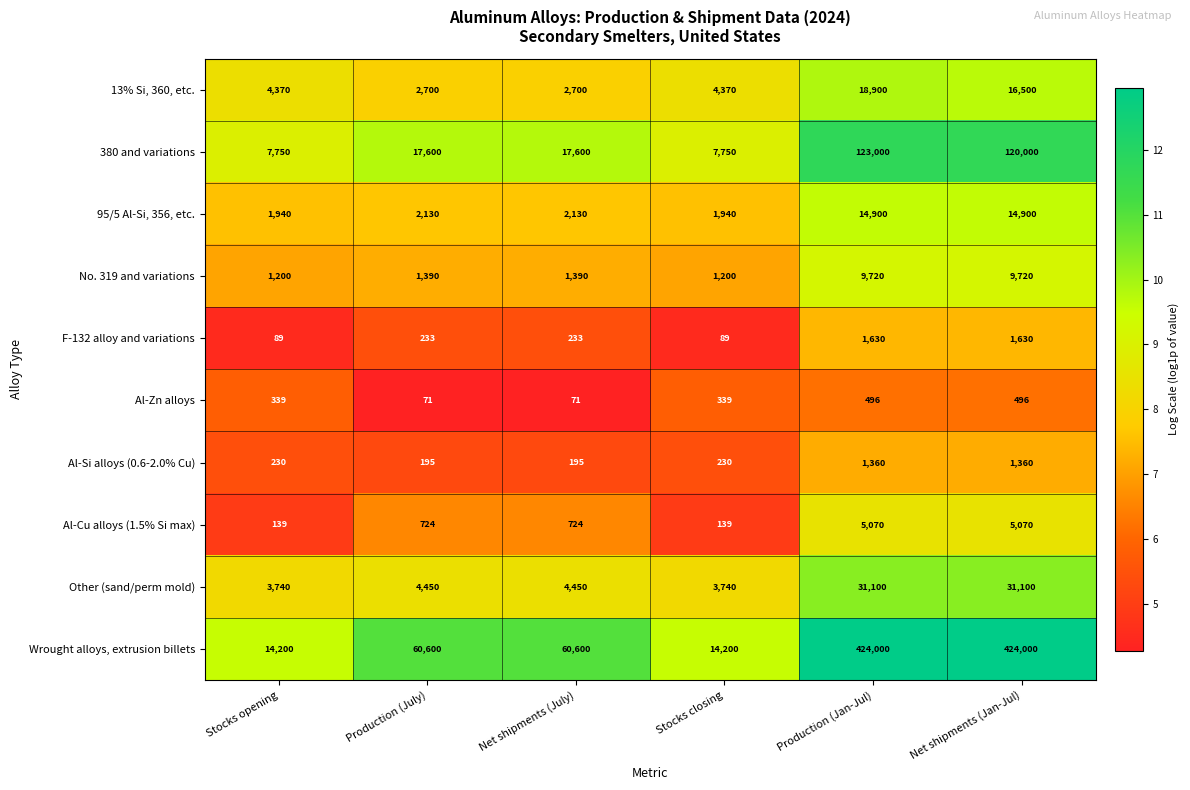

Read the F-132 alloy and variations value at Production (Jan-Jul).

1630